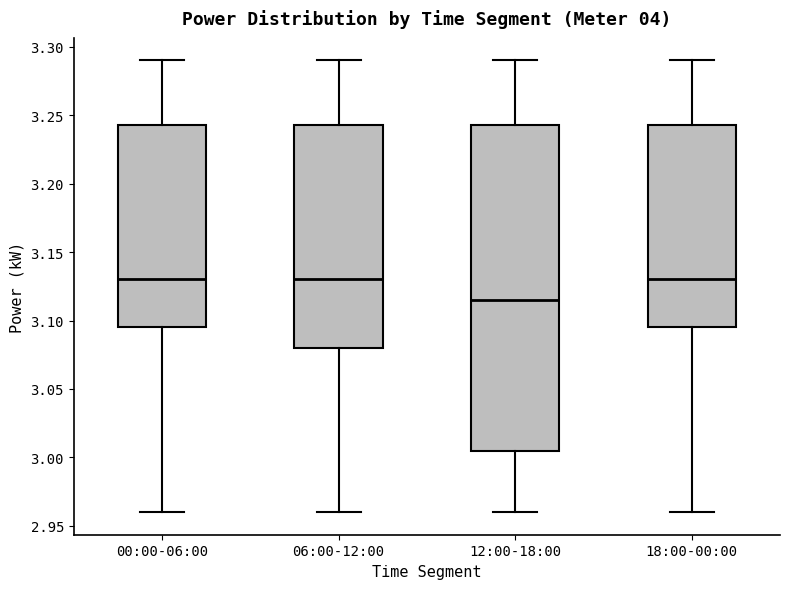

Reading left to right, transcribe this box plot: for each box, give where its median line is, the range the box spans, and where its two whiskers end, as read against the y-axis. The values are not printed on the chart, so give them approximately, as read against the axis.

00:00-06:00: median 3.130, box 3.095 to 3.245, whiskers 2.960 to 3.290
06:00-12:00: median 3.130, box 3.080 to 3.245, whiskers 2.960 to 3.290
12:00-18:00: median 3.115, box 3.005 to 3.245, whiskers 2.960 to 3.290
18:00-00:00: median 3.130, box 3.095 to 3.245, whiskers 2.960 to 3.290